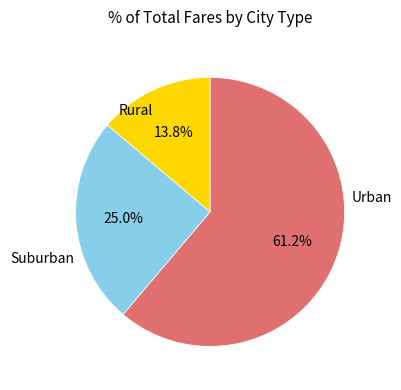

Is there any slice that represents more than half of the pie?

Yes